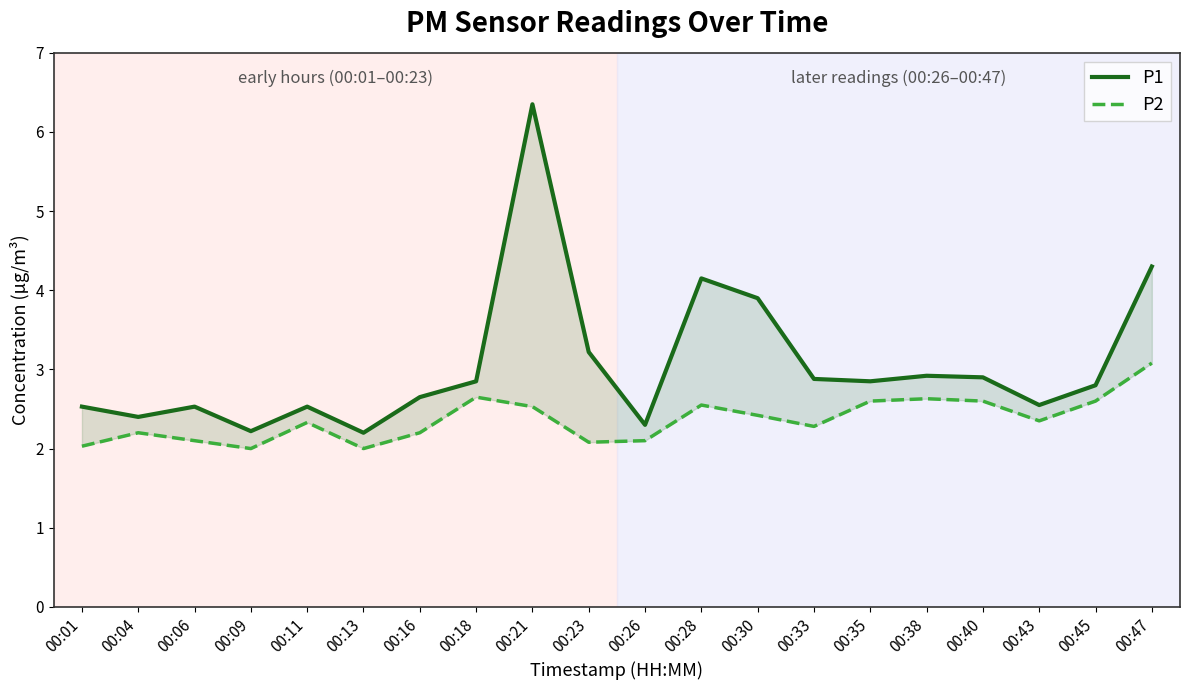

True or false: P2 has a value of 4.0 at 00:33.

False